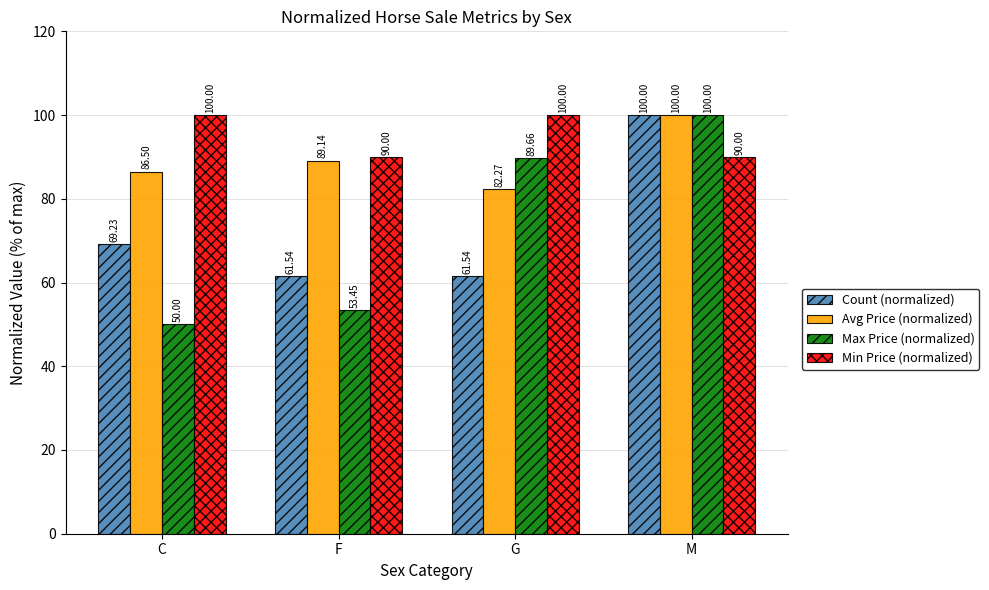

What is the difference between the maximum and minimum values in the Max Price (normalized) series?

50.0